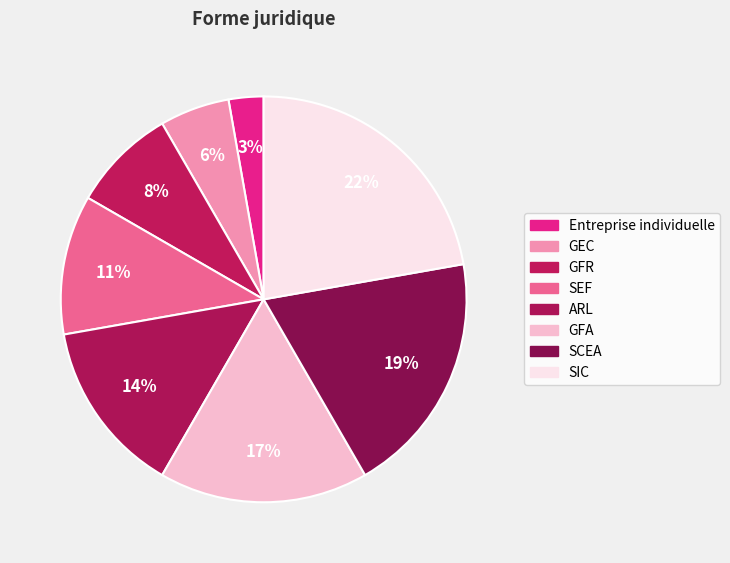

Which slice is the smallest?

Entreprise individuelle